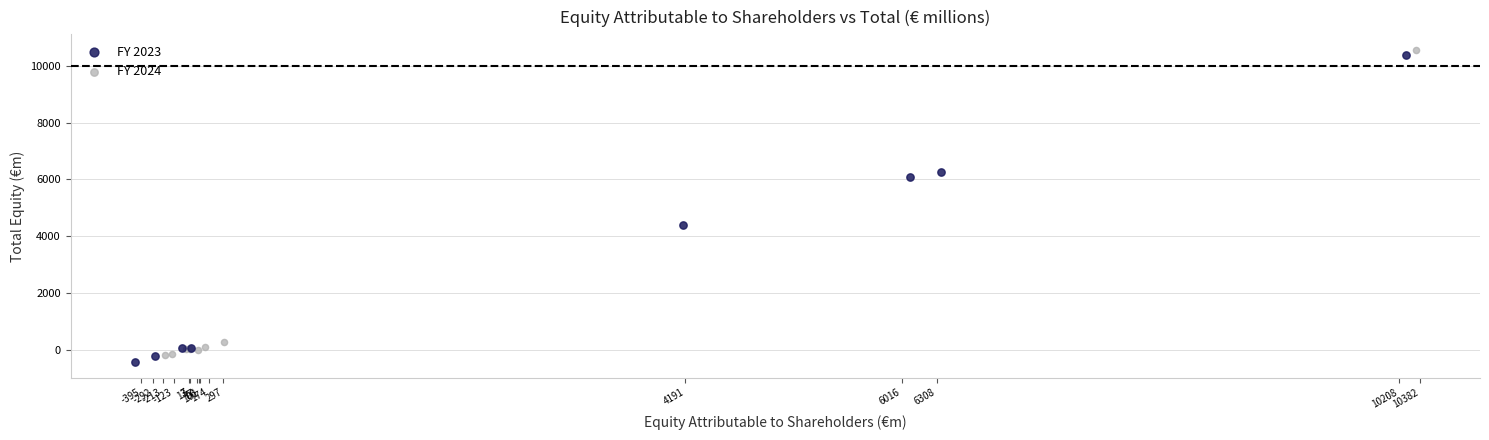

What are all the series names shown in the legend?

FY 2023, FY 2024